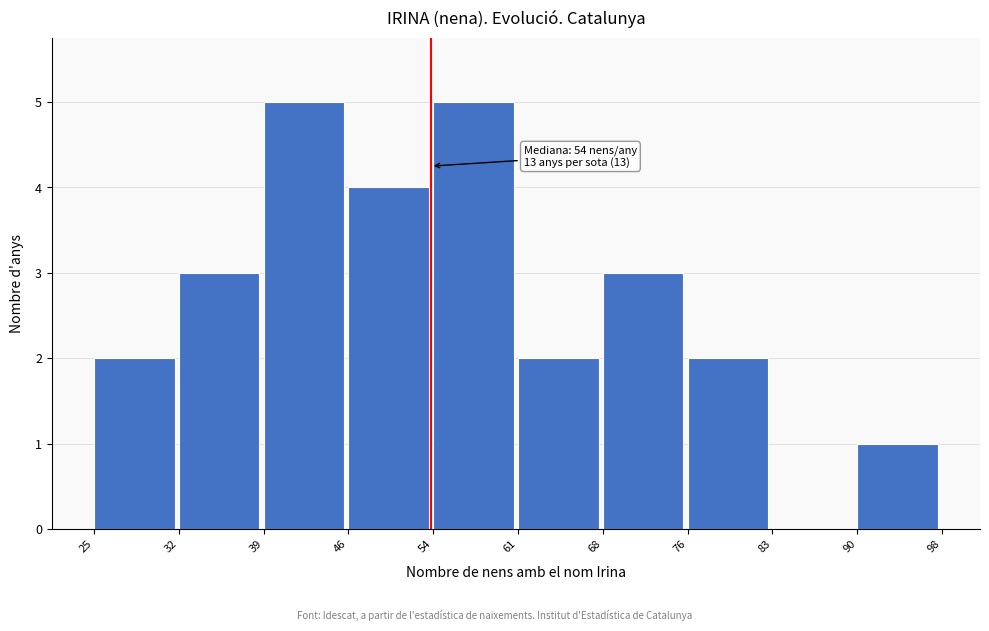

Reading left to right, extract all data points from this chart.

25=2	32=3	39=5	46=4	54=5	61=2	68=3	76=2	83=0	90=1